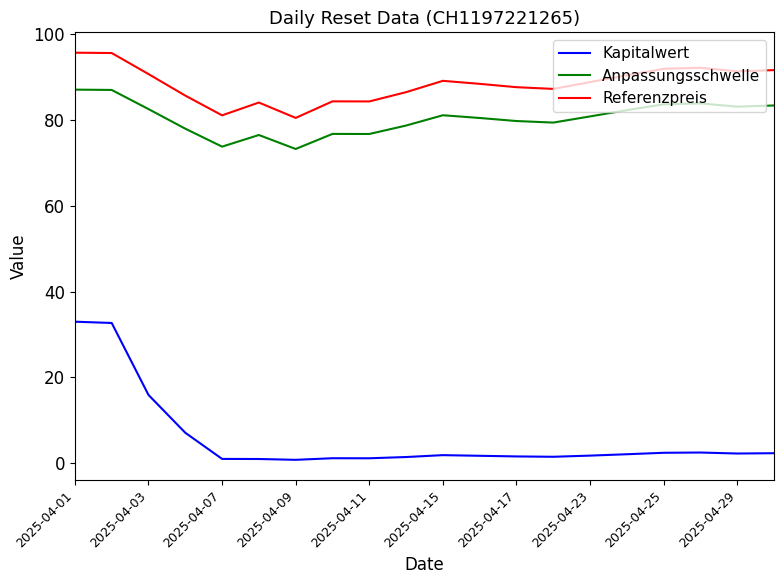

Does the chart have visible grid lines?

No